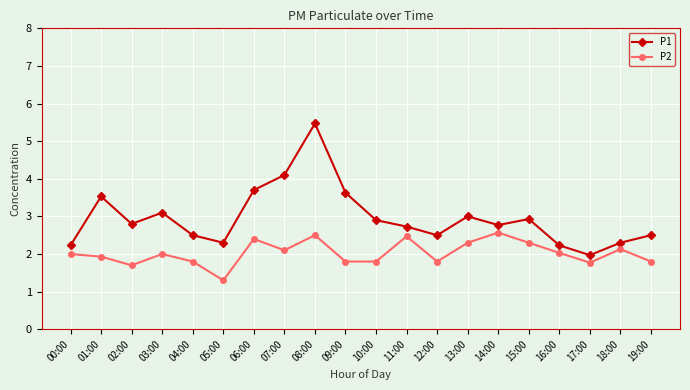

What is the average value of the P2 series?

2.0